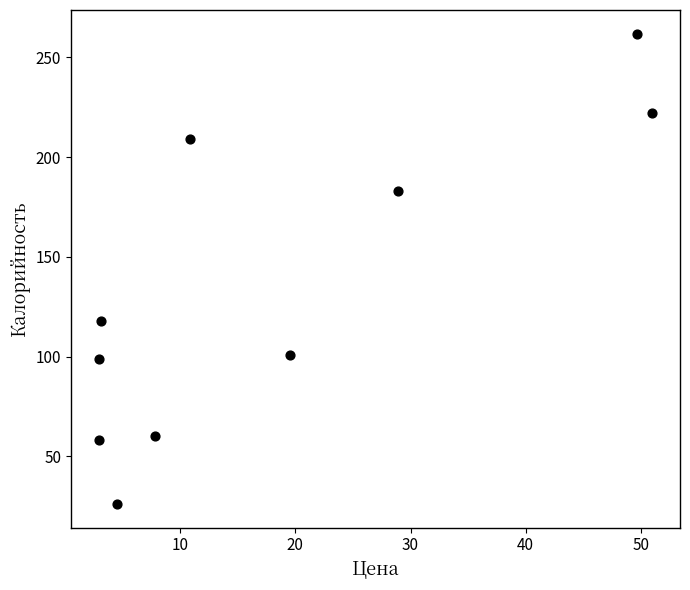

What Y value in the scatter plot is closest to 144?

118